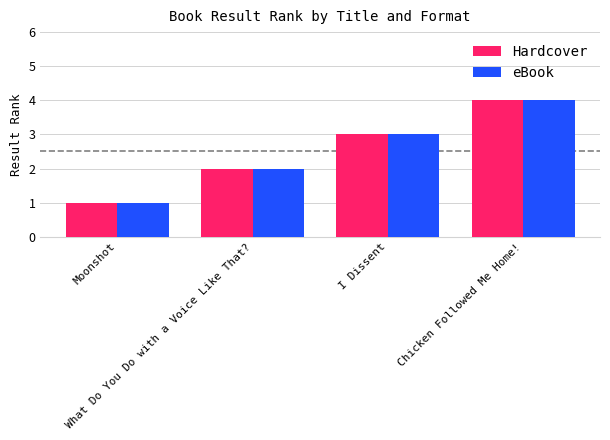

Are the bars grouped side by side (vs. stacked)?

Yes